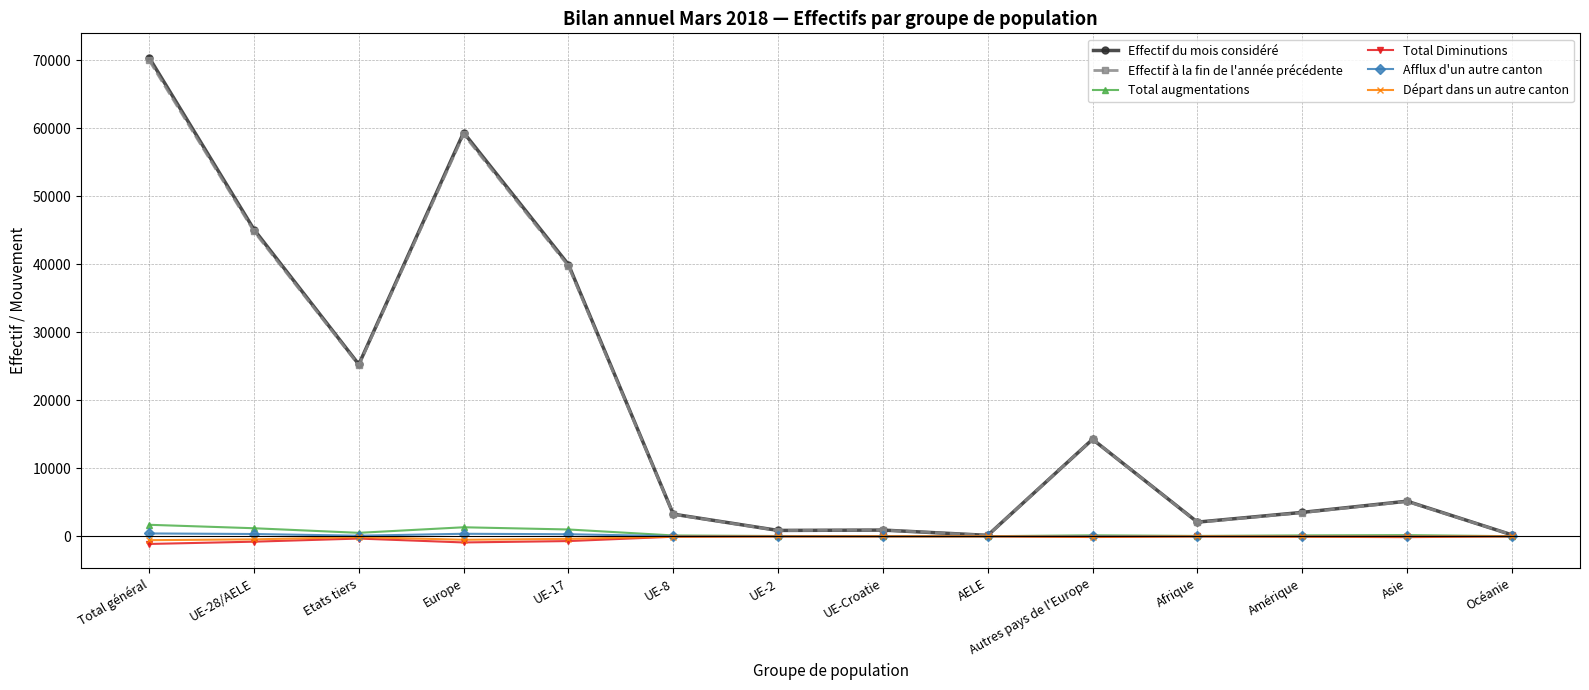

What is the maximum value shown in the chart?

70388